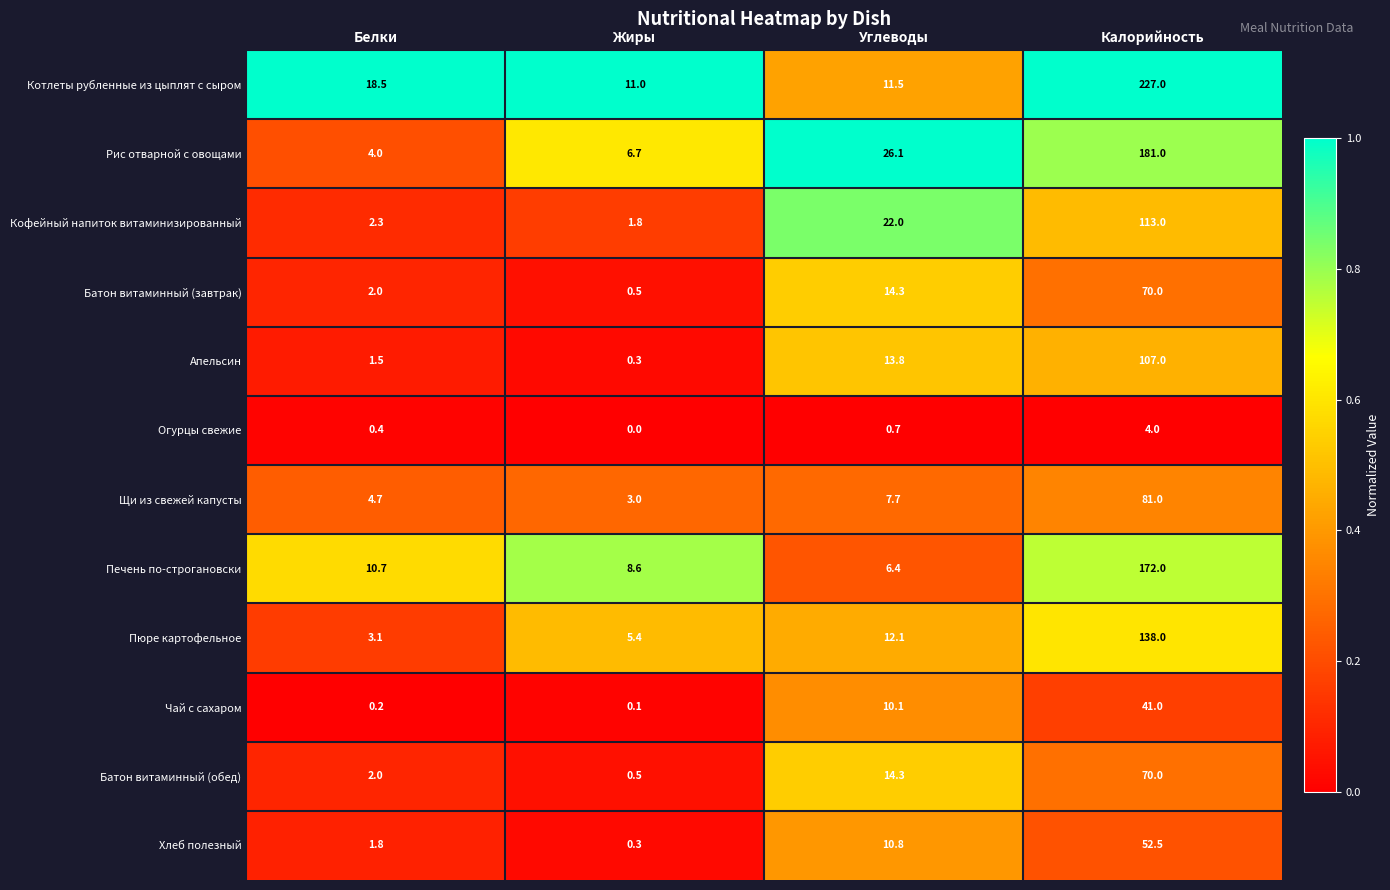

True or false: Рис отварной с овощами has a value of 6.7 at Жиры.

True